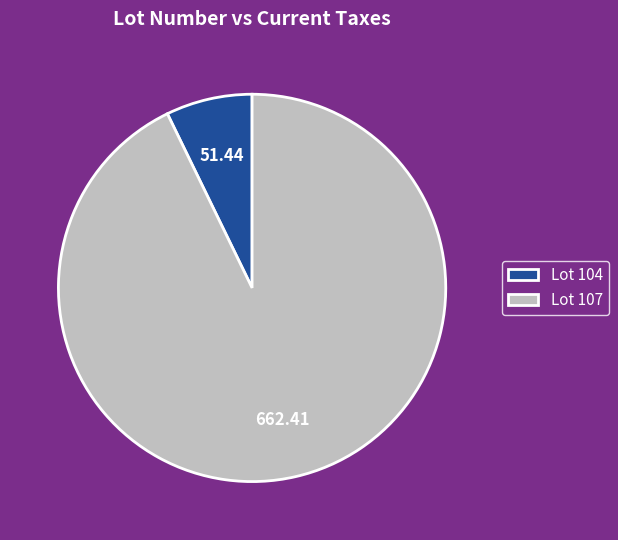

Which has a higher value, Lot 107 or Lot 104?

Lot 107